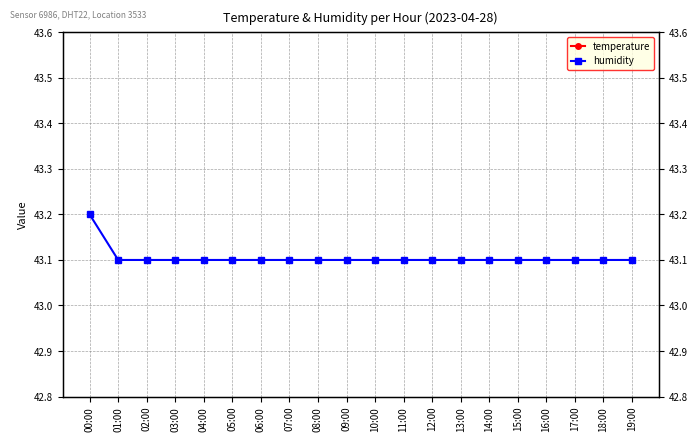

Reading left to right, what are all the values shown in this chart?

temperature: 18.3	18.2	18.2	18.2	18.2	18.2	18.2	18.2	18.2	18.2	18.2	18.2	18.2	18.2	18.2	18.2	18.2	18.2	18.2	18.2
humidity: 43.2	43.1	43.1	43.1	43.1	43.1	43.1	43.1	43.1	43.1	43.1	43.1	43.1	43.1	43.1	43.1	43.1	43.1	43.1	43.1